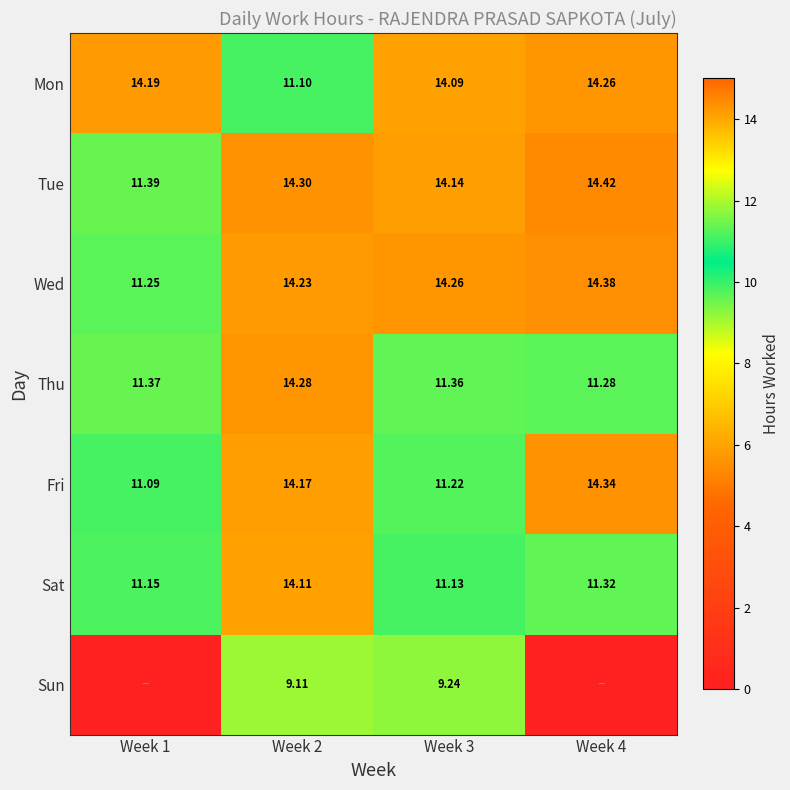

List the labels in order of Mon value, smallest first.

Week 2, Week 3, Week 1, Week 4